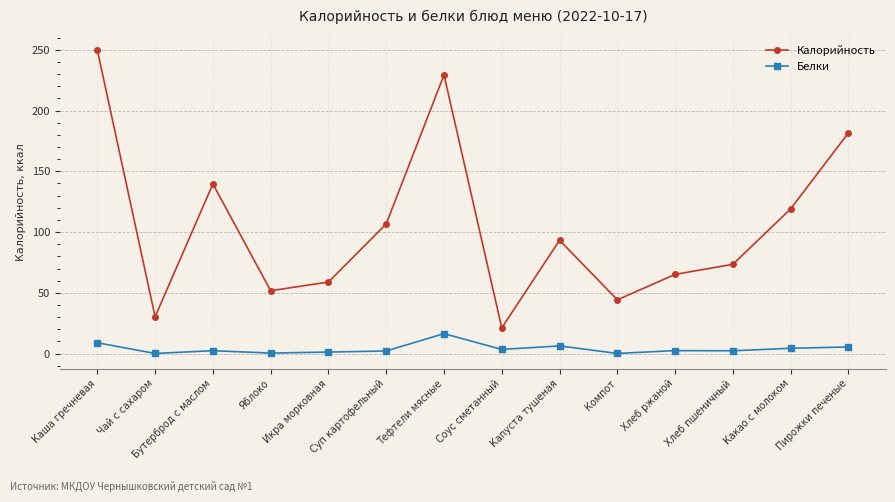

What is the label of the 4th point from the right?

Хлеб ржаной